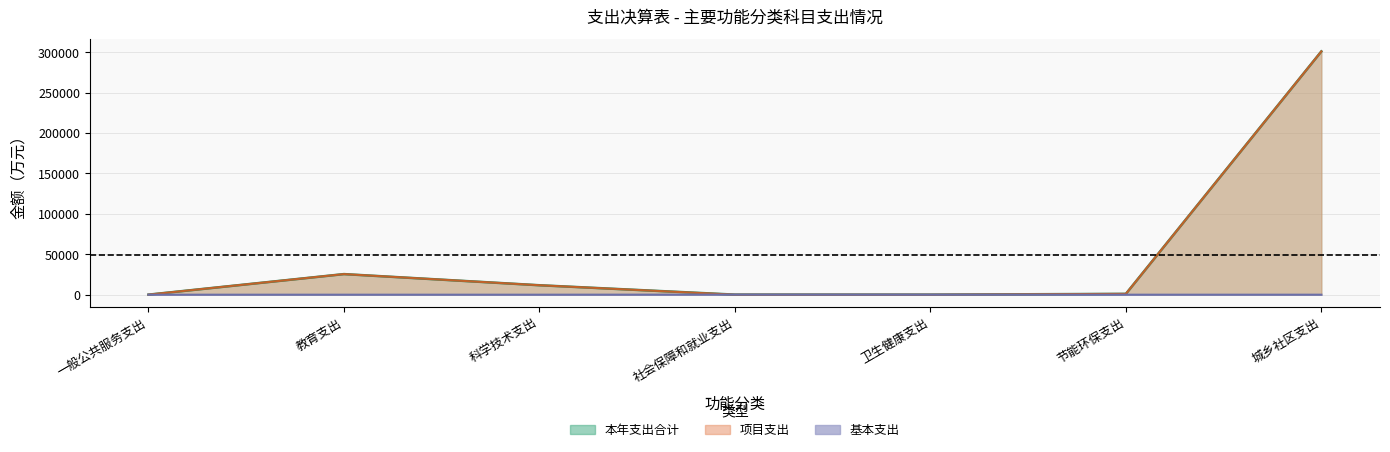

List the series in order of their peak value, lowest first.

基本支出, 本年支出合计, 项目支出